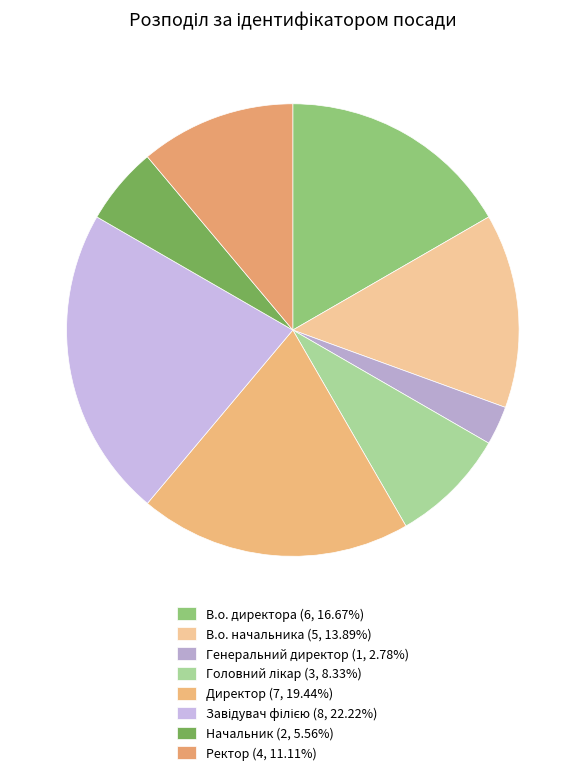

What is the total percentage of Ректор and Начальник?

16.7%